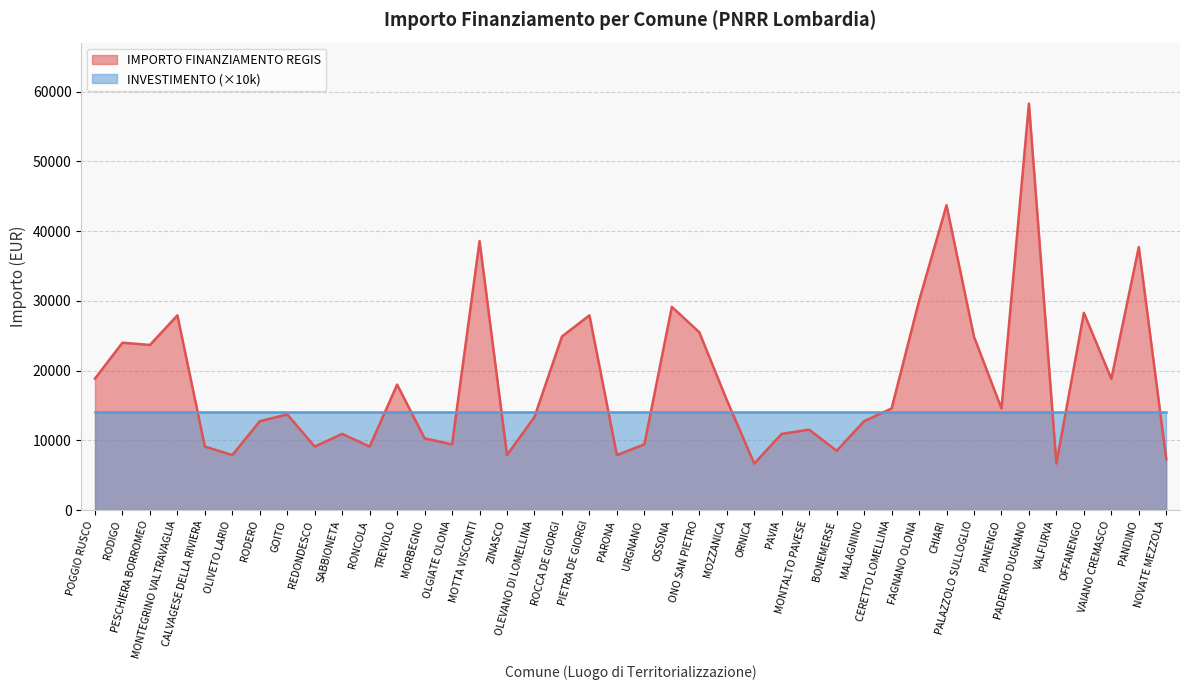

Reading left to right, what are all the values shown in this chart?

POGGIO RUSCO=18854	RODIGO=23996	PESCHIERA BORROMEO=23673	MONTEGRINO VALTRAVAGLIA=27922	CALVAGESE DELLA RIVIERA=9105	OLIVETO LARIO=7891	RODERO=12747	GOITO=13712	REDONDESCO=9105	SABBIONETA=10926	RONCOLA=9105	TREVIOLO=17997	MORBEGNO=10284	OLGIATE OLONA=9427	MOTTA VISCONTI=38565	ZINASCO=7891	OLEVANO DI LOMELLINA=13354	ROCCA DE GIORGI=24887	PIETRA DE GIORGI=27922	PARONA=7891	URGNANO=9427	OSSONA=29136	ONO SAN PIETRO=25494	MOZZANICA=15782	ORNICA=6677	PAVIA=10926	MONTALTO PAVESE=11533	BONEMERSE=8498	MALAGNINO=12747	CERETTO LOMELLINA=14568	FAGNANO OLONA=29995	CHIARI=43707	PALAZZOLO SULLOGLIO=24853	PIANENGO=14568	PADERNO DUGNANO=58272	VALFURVA=6677	OFFANENGO=28281	VAIANO CREMASCO=18817	PANDINO=37708	NOVATE MEZZOLA=7284